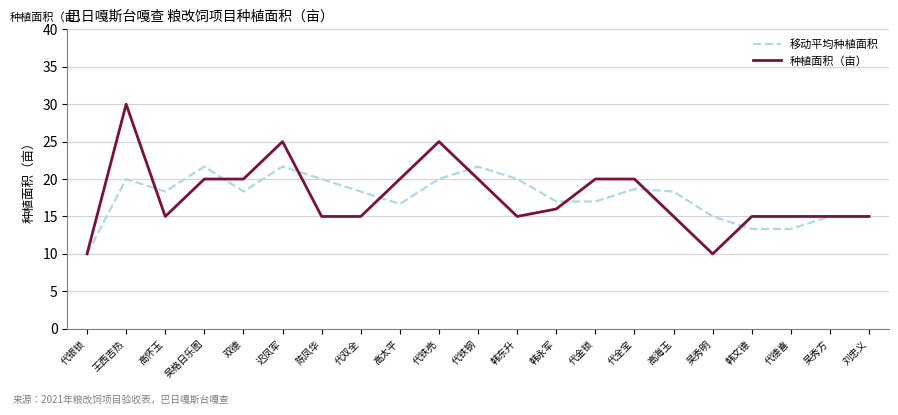

What is the greatest value displayed?

30.0